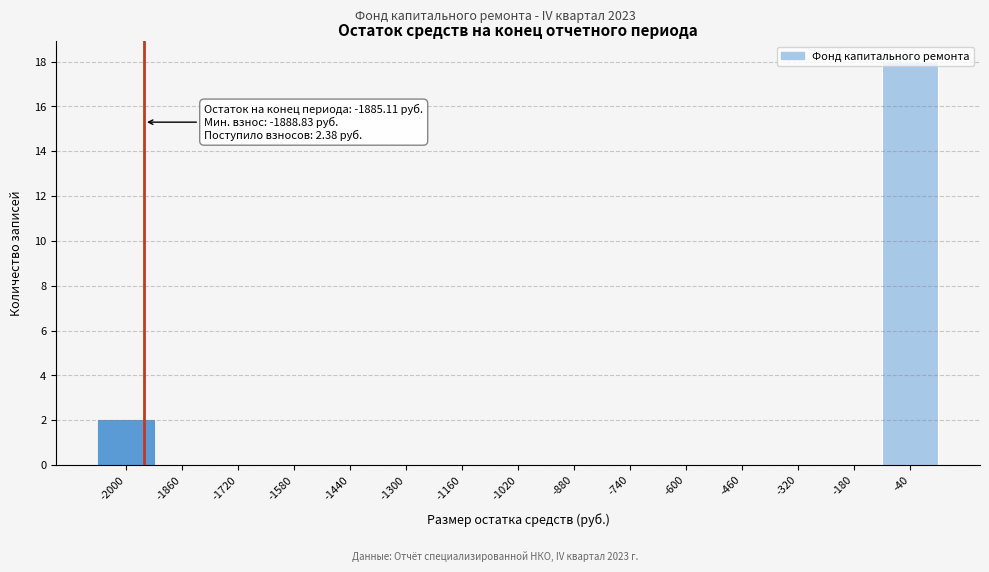

What is the sum of all values?

20